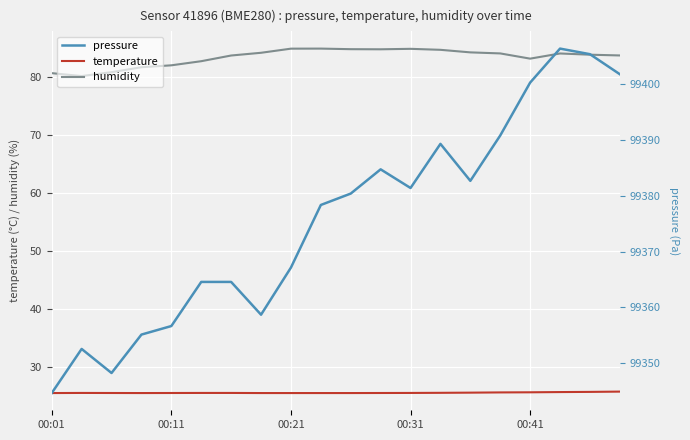

True or false: humidity and temperature cross at least once.

False